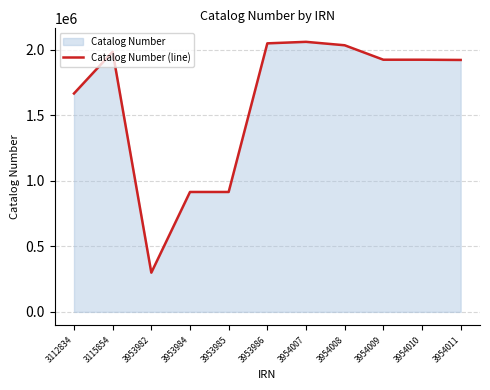

Where is the first local maximum?

3115854